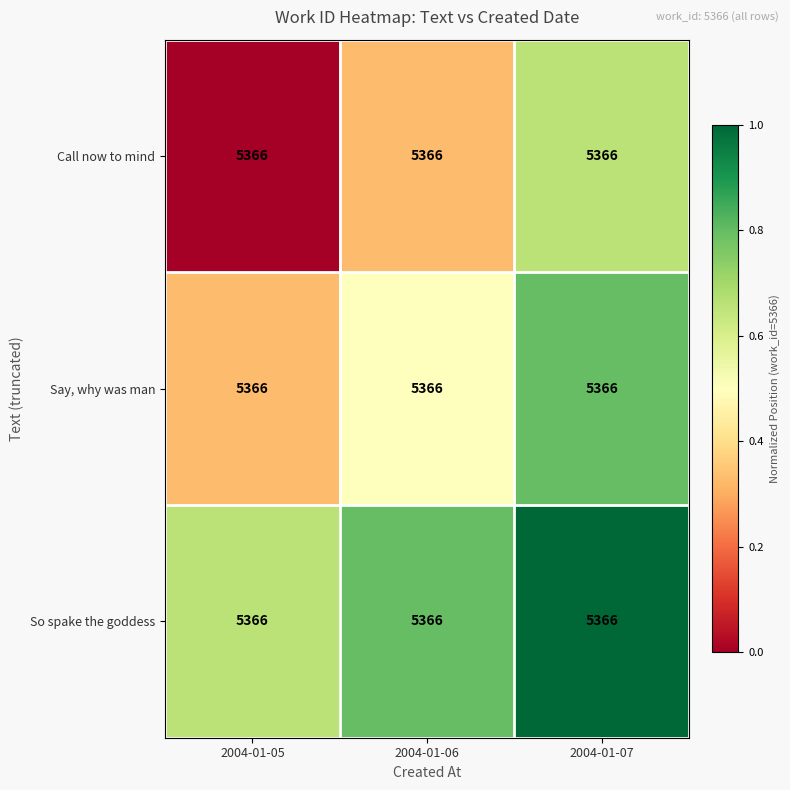

Between 2004-01-06 and 2004-01-07, which is larger?

2004-01-07